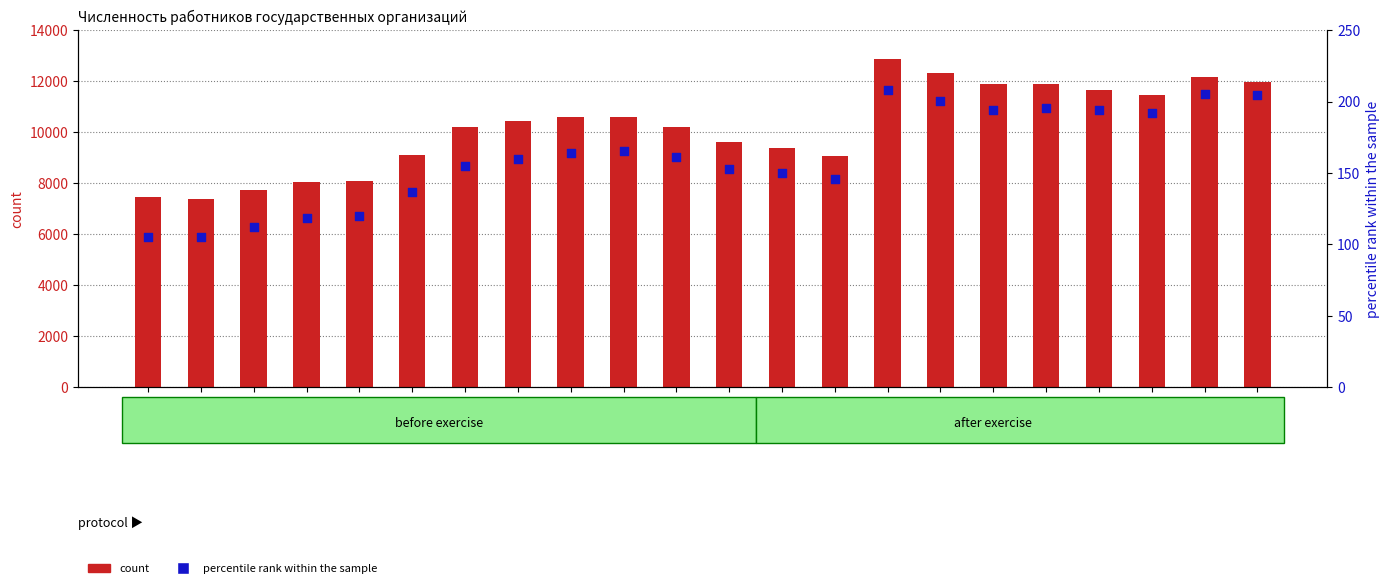

What are all the series names shown in the legend?

count, percentile rank within the sample